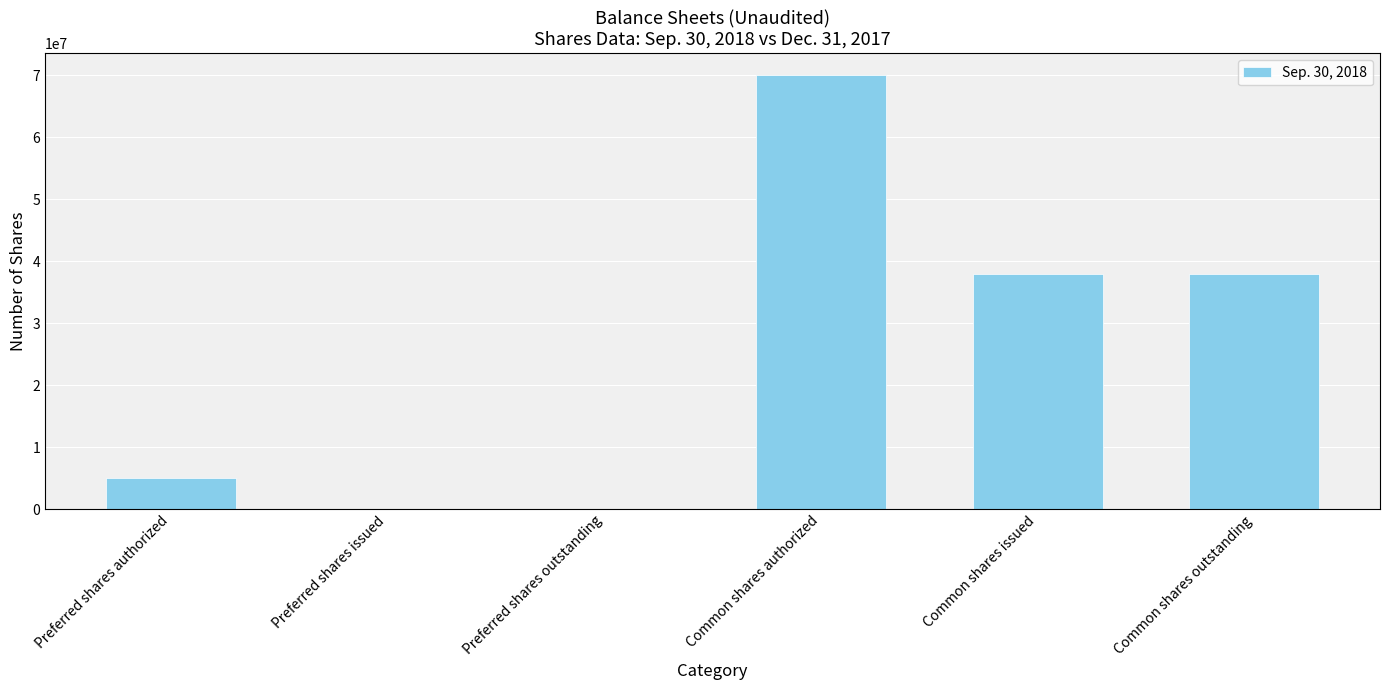

What is the change in value from Preferred shares issued to Common shares outstanding?

+37990000